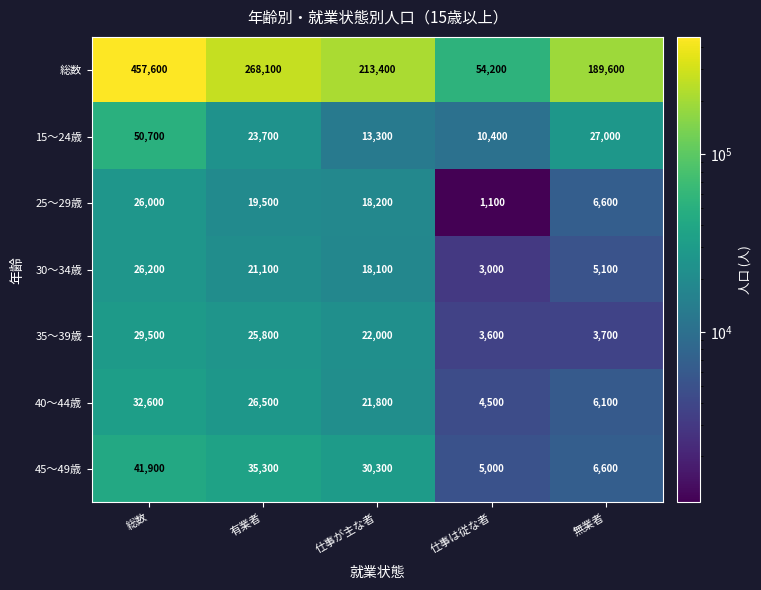

At which label does 40～44歳 reach its minimum?

仕事は従な者